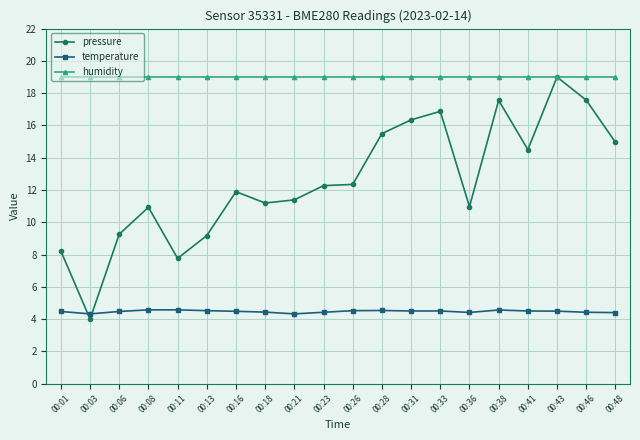

What value does the temperature series have at 00:36?

4.4